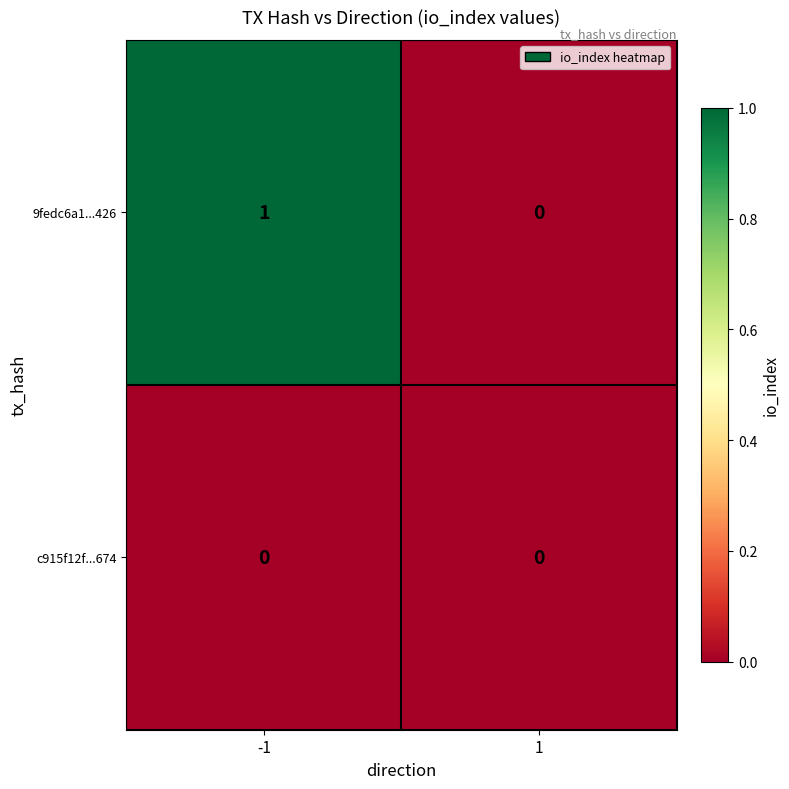

True or false: 9fedc6a1...426 has a value of -1 at 1.

False